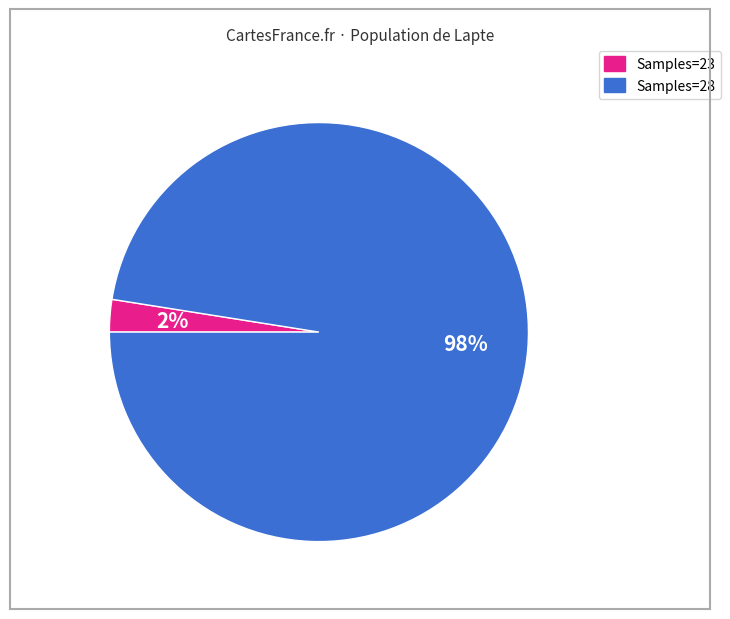

Is there any slice that represents more than half of the pie?

Yes